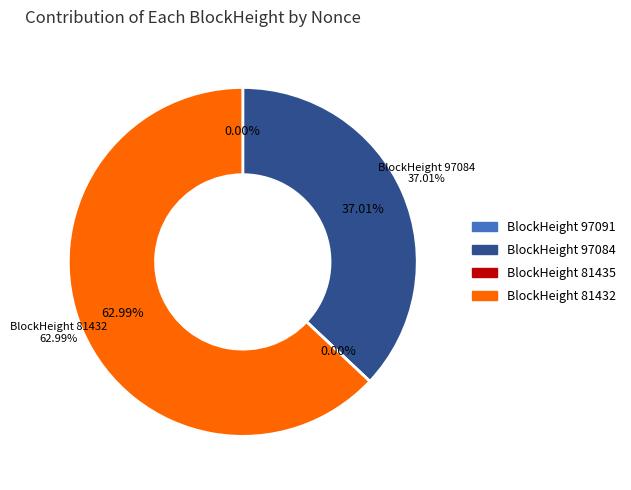

What is the majority slice?

81432